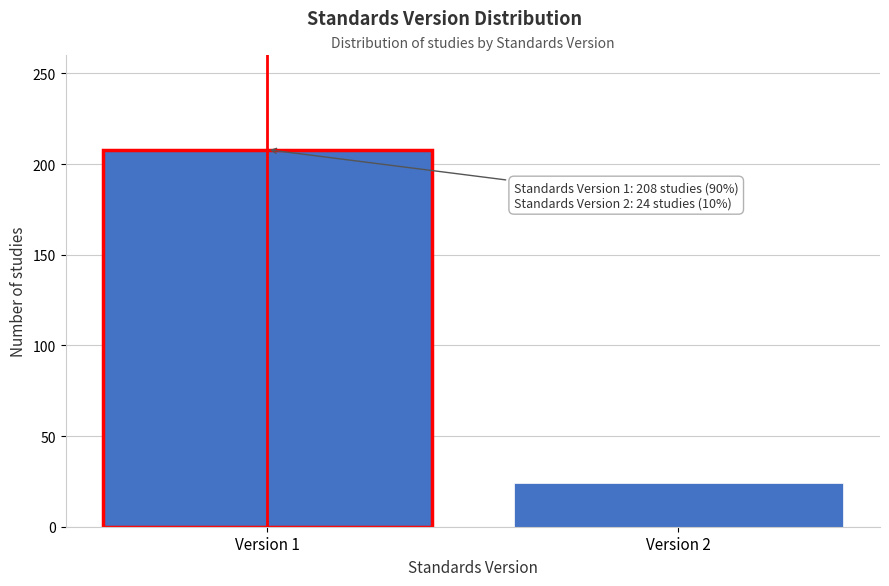

Reading right to left, what are all the values shown in this chart?

Version 2=24	Version 1=208